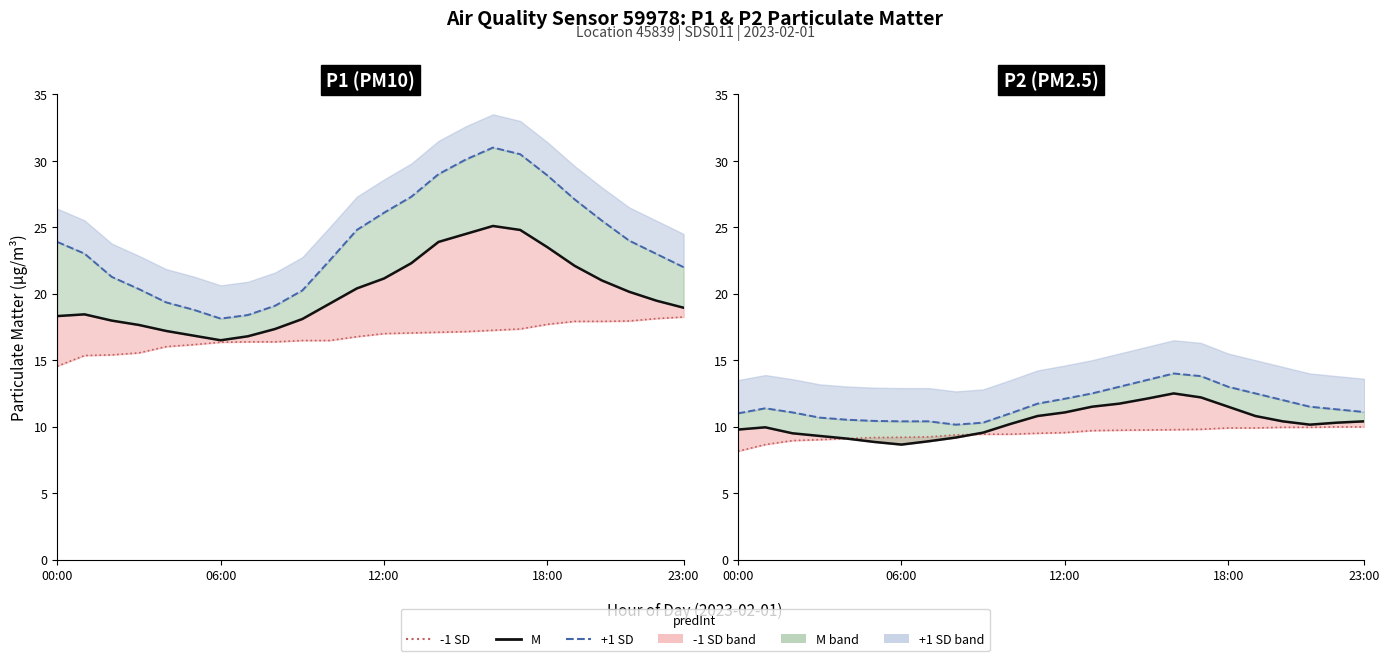

Rank the series by their average value, from highest to lowest.

+1 SD line, M line, -1 SD line